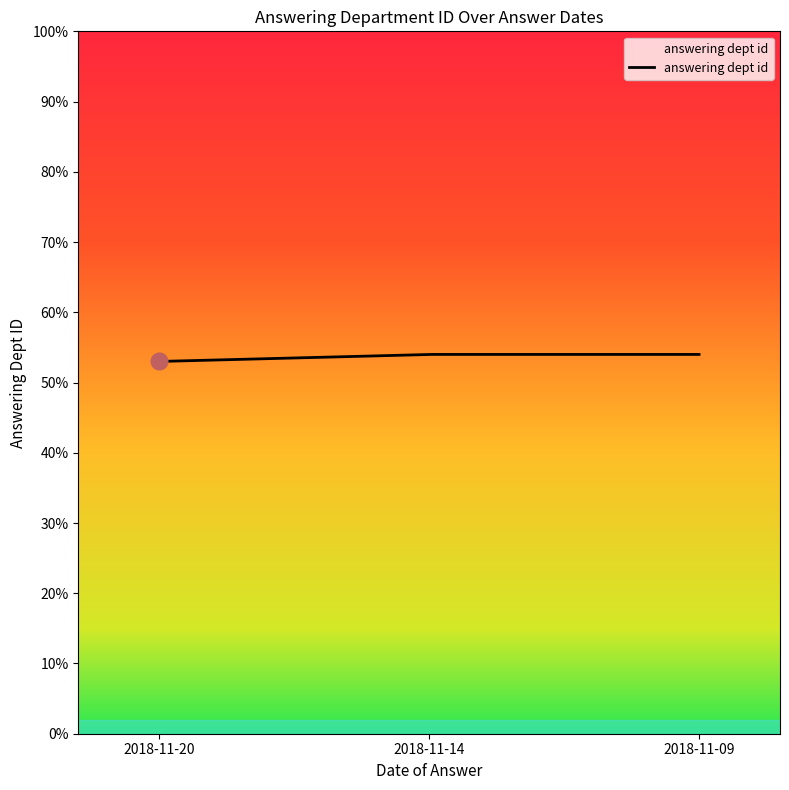

What is the minimum value shown in the chart?

53.0